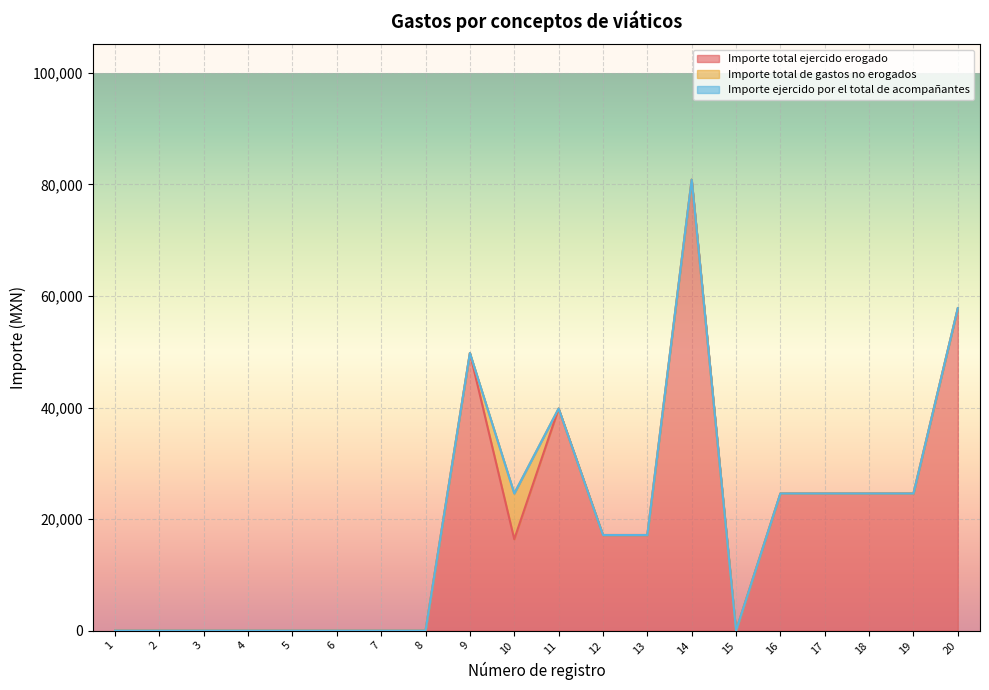

What is the sum of all Importe total de gastos no erogados values?

8194.5